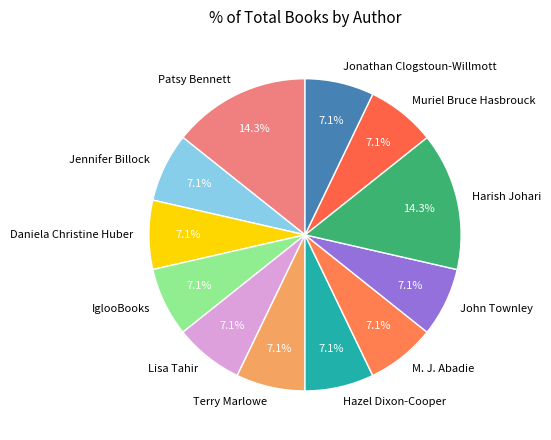

What percentage is NOT represented by IglooBooks?

92.9%